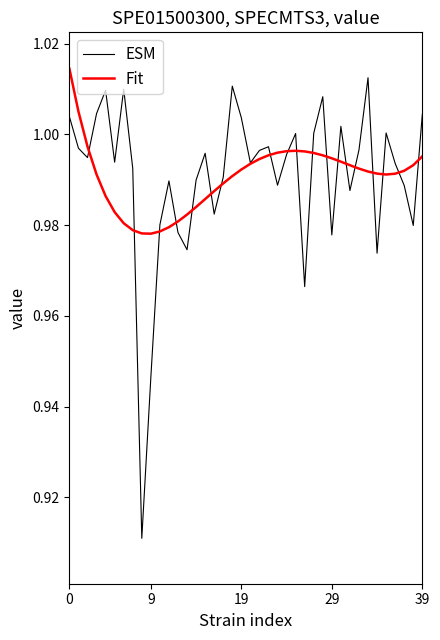

Which series has the largest range (max minus min)?

ESM